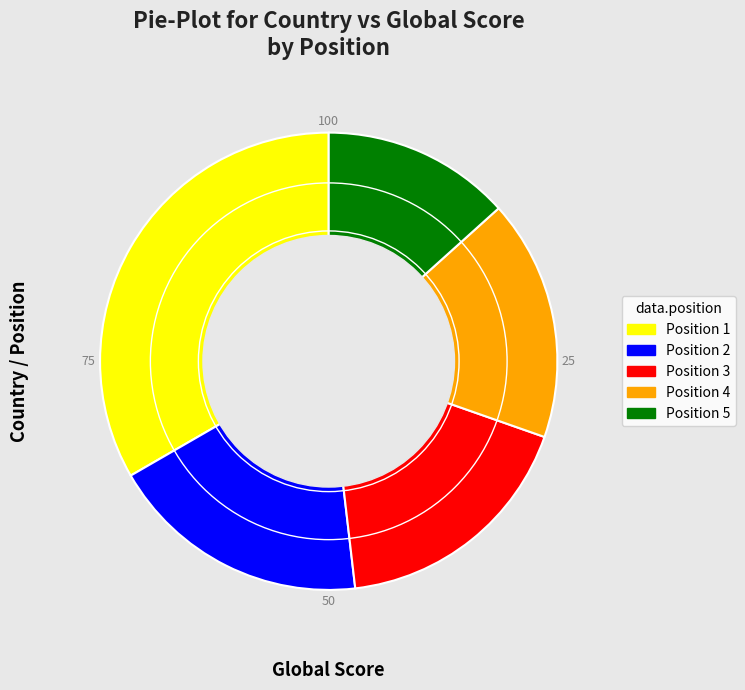

Which slice is the smallest?

Position 5